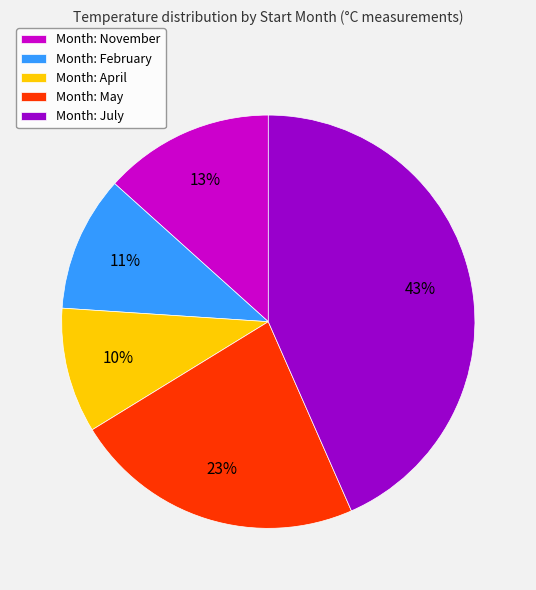

Rank the categories by value from highest to lowest.

Month: July, Month: May, Month: November, Month: February, Month: April